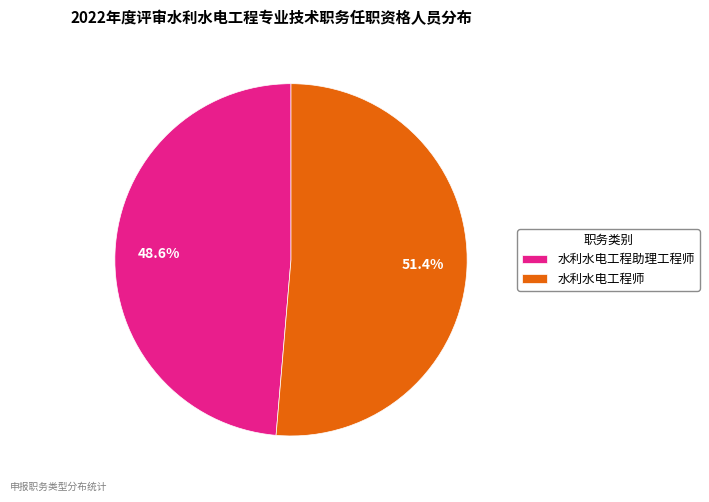

The 水利水电工程师 slice represents 44% of the pie. True or false?

False